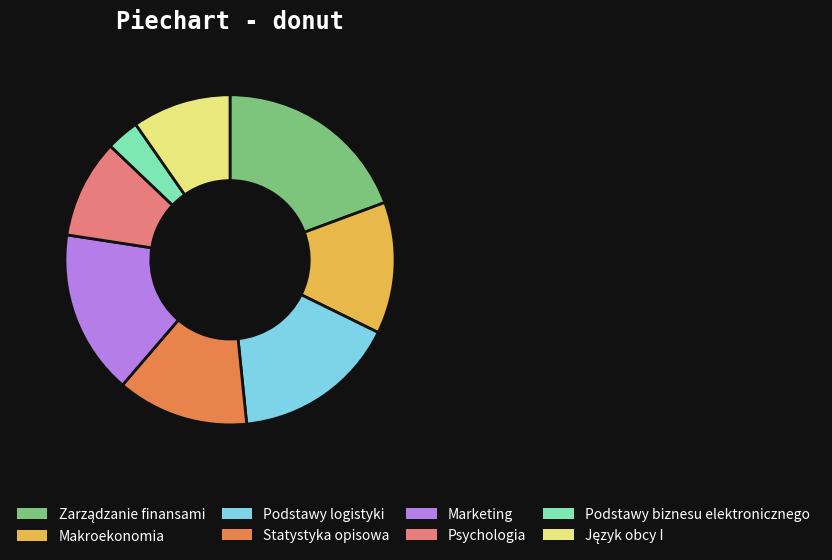

How many slices are in this pie chart?

8